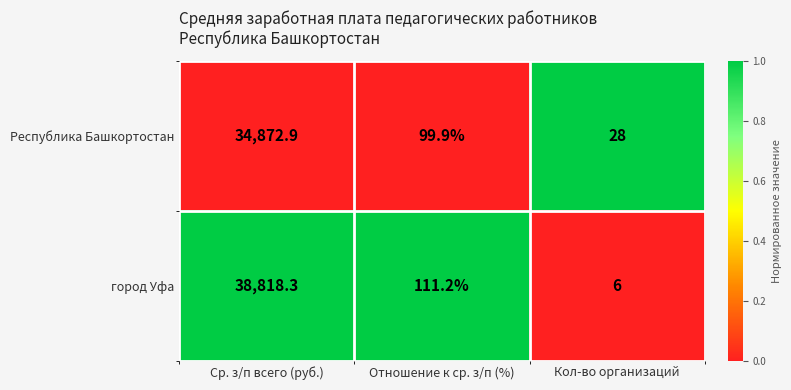

Reading left to right, list all the values displayed in this chart.

Республика Башкортостан: Ср. з/п всего (руб.)=34872.9	Отношение к ср. з/п (%)=99.9	Кол-во организаций=28.0
город Уфа: Ср. з/п всего (руб.)=38818.3	Отношение к ср. з/п (%)=111.2	Кол-во организаций=6.0